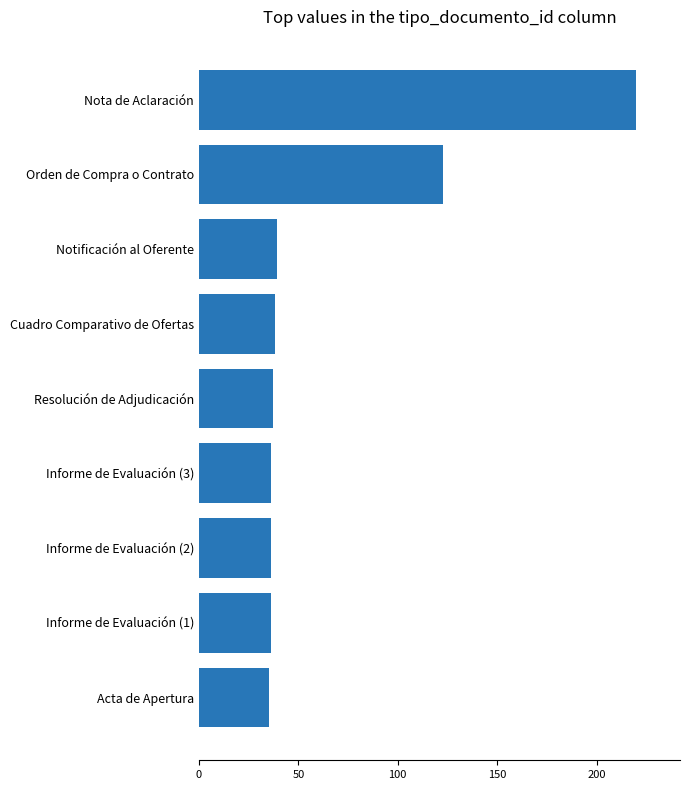

What is the value of the 7th bar from the top?

36